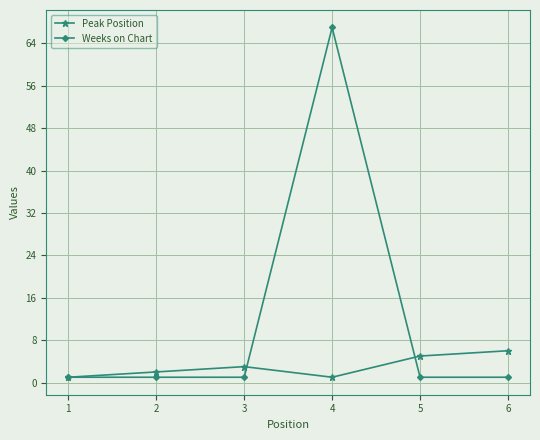

Which series has the largest total across all categories?

Weeks on Chart